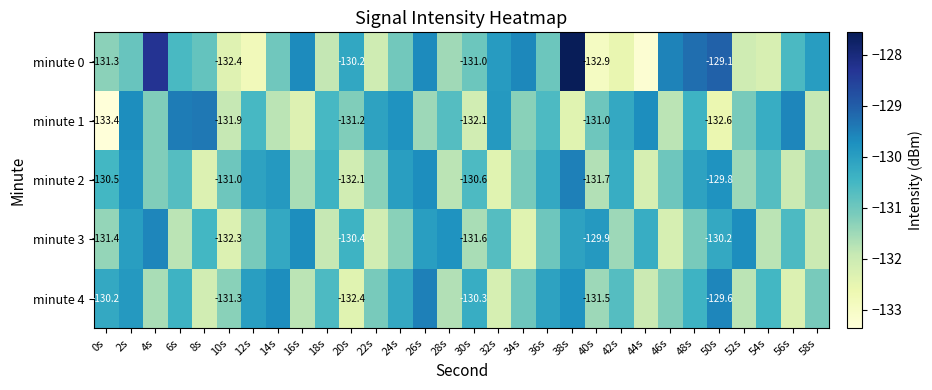

What is the approximate value of minute 0 at 0s?

-131.3